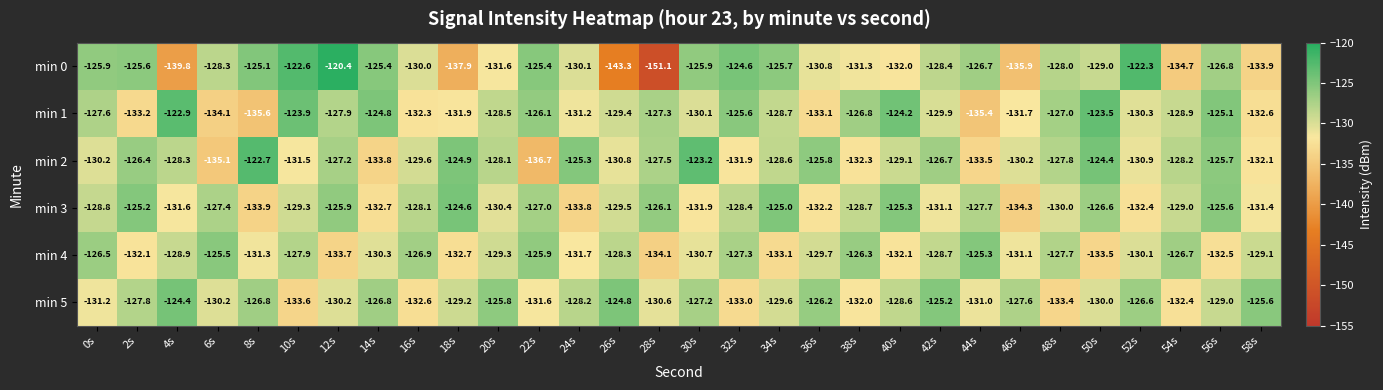

Which series changed the most between 6s and 26s?

min 0